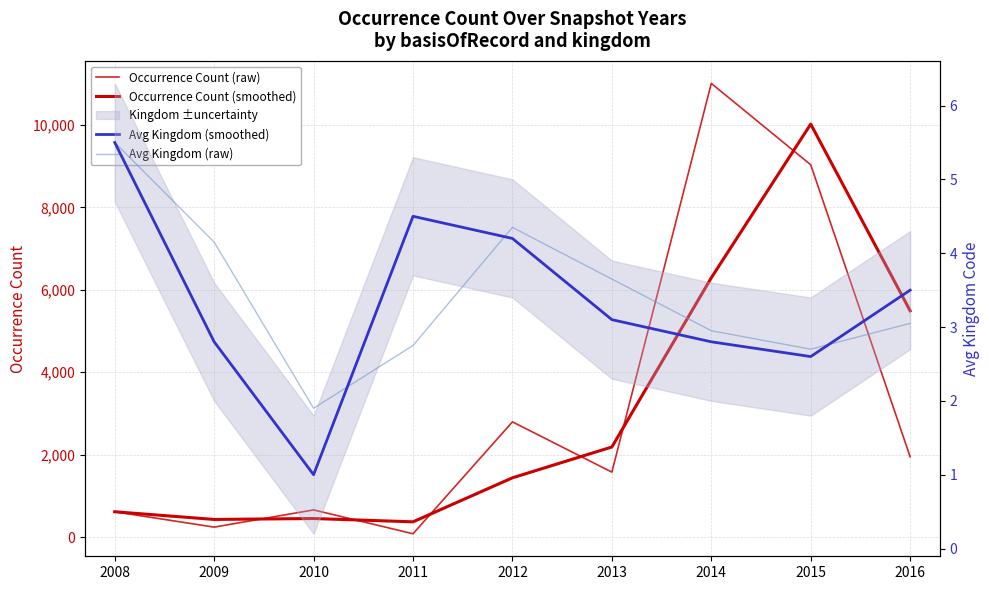

What is the difference between the highest and lowest values at 2008?

608.5